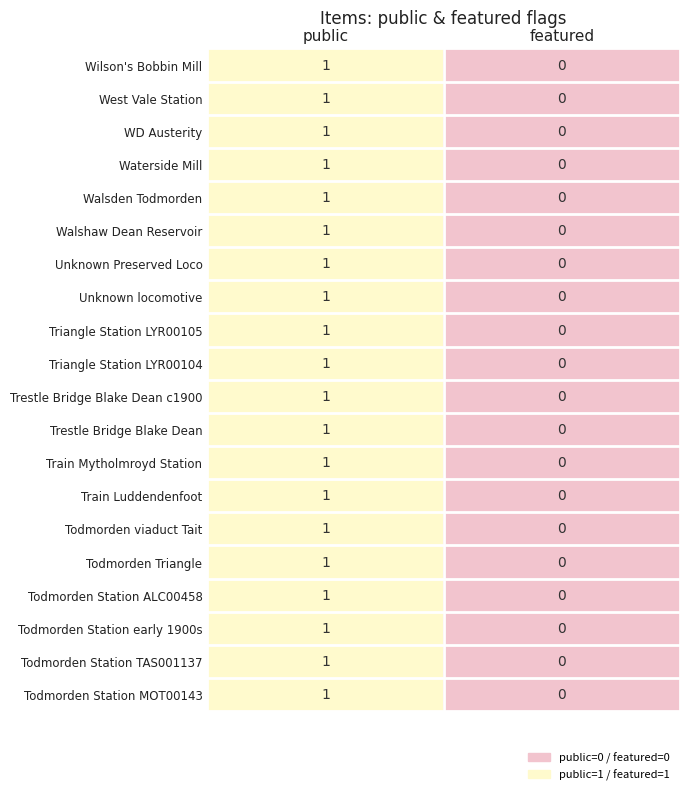

List the labels in order of WD Austerity value, smallest first.

featured, public